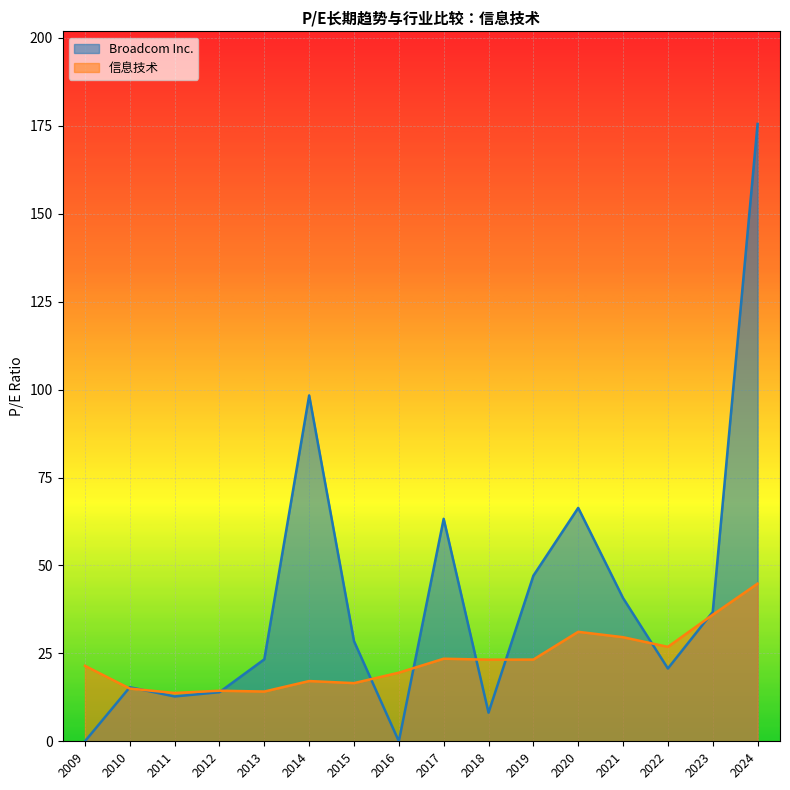

True or false: Broadcom Inc. has a value of 8.1 at 2018.

True